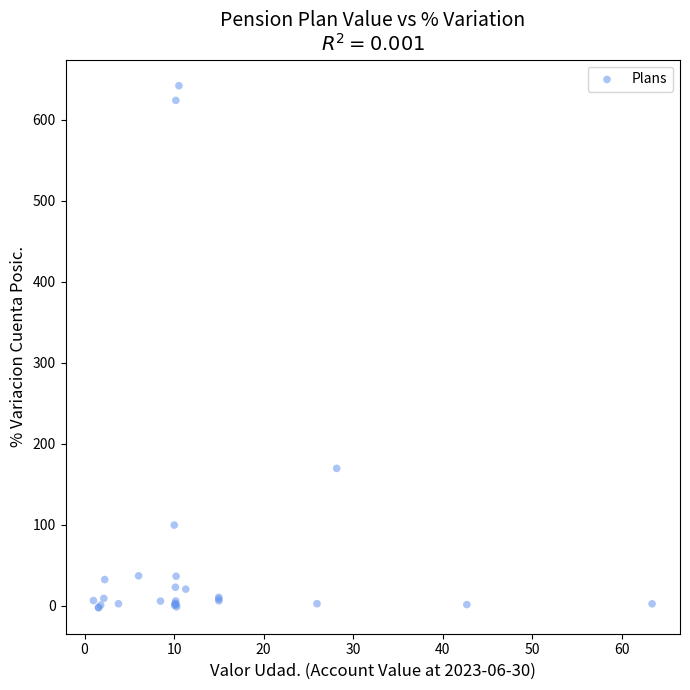

What Y value in the scatter plot is closest to 319?

169.4